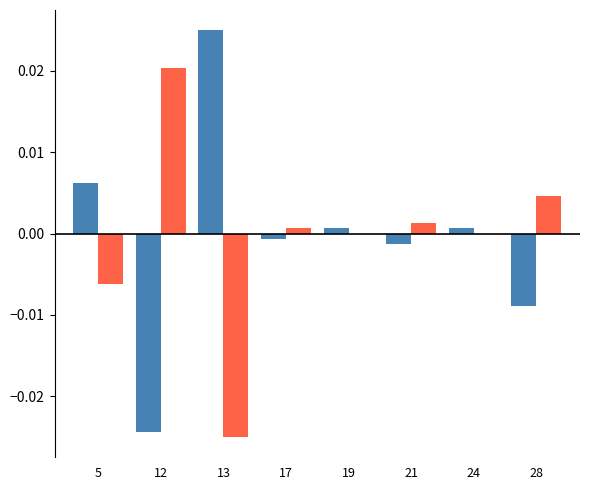

Which category has the highest value across all series?

13